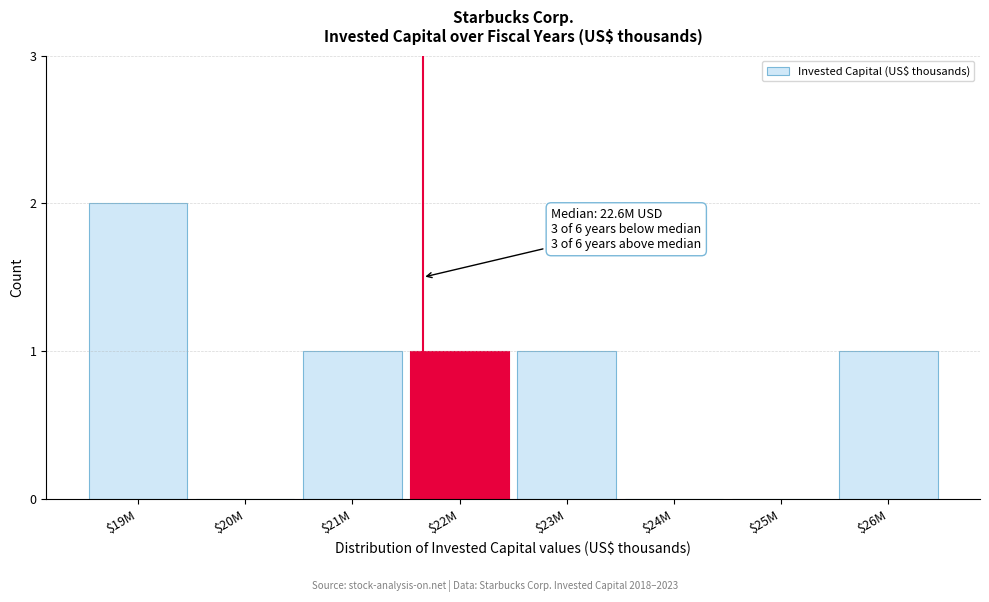

The chart shows a value of 1 at $20M. True or false?

False